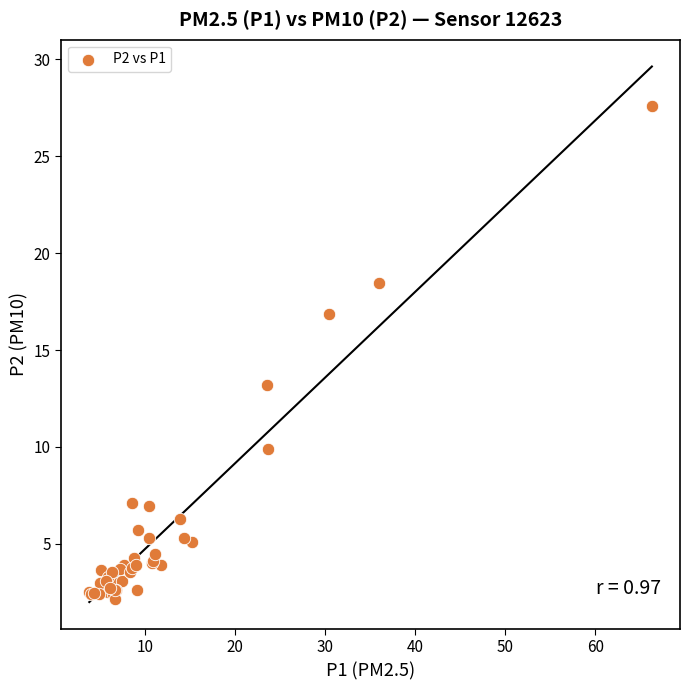

What Y value in the scatter plot is closest to 14?

13.2